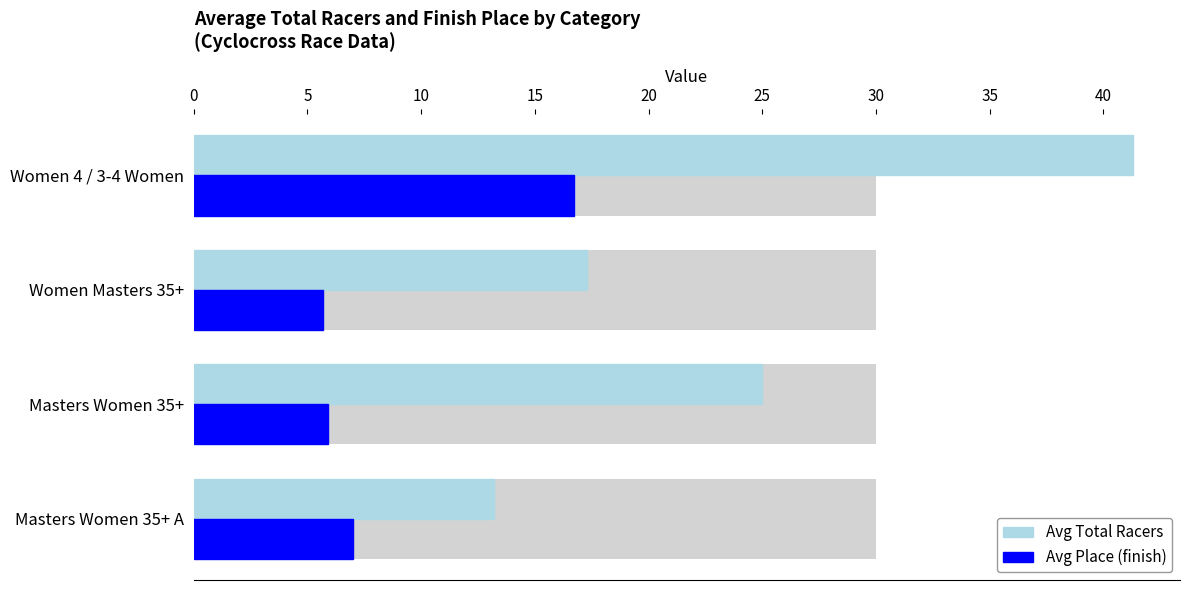

Rank the series by their average value, from lowest to highest.

Avg Place (finish), Avg Total Racers